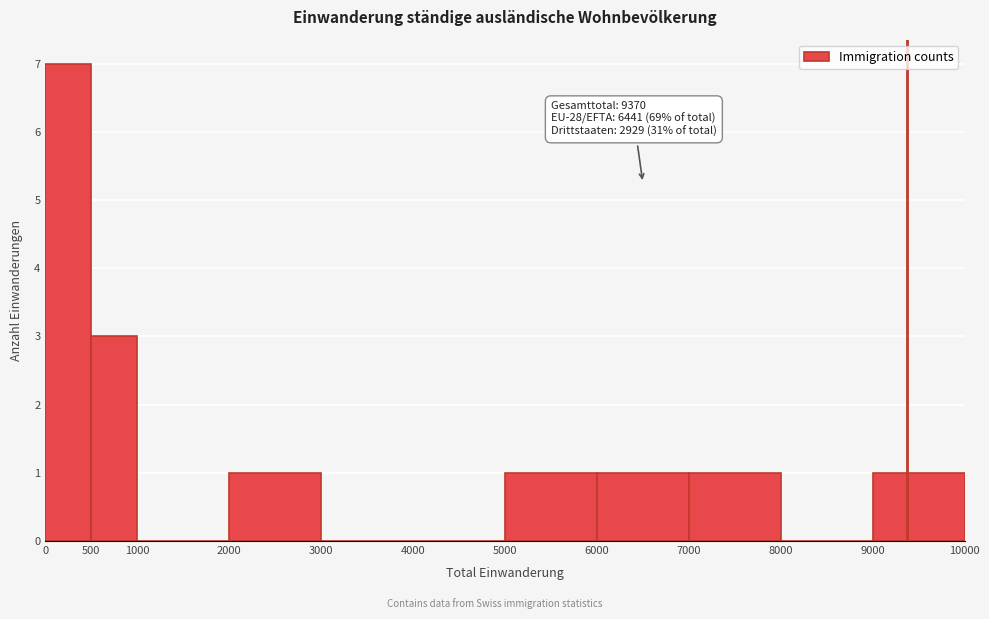

Which range on the x-axis has the tallest bar?

0 to 500